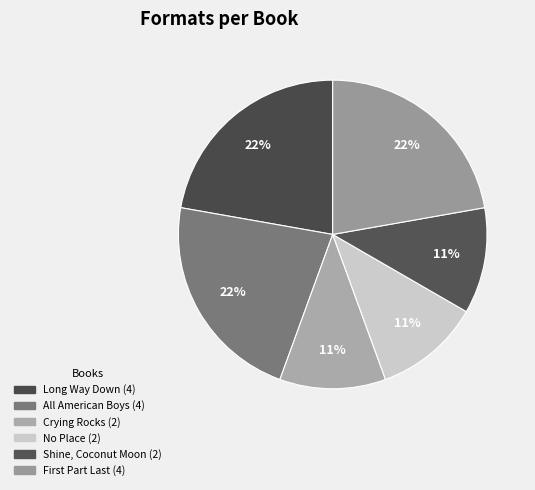

Rank the categories by value from highest to lowest.

Long Way Down, All American Boys, First Part Last, Crying Rocks, No Place, Shine, Coconut Moon